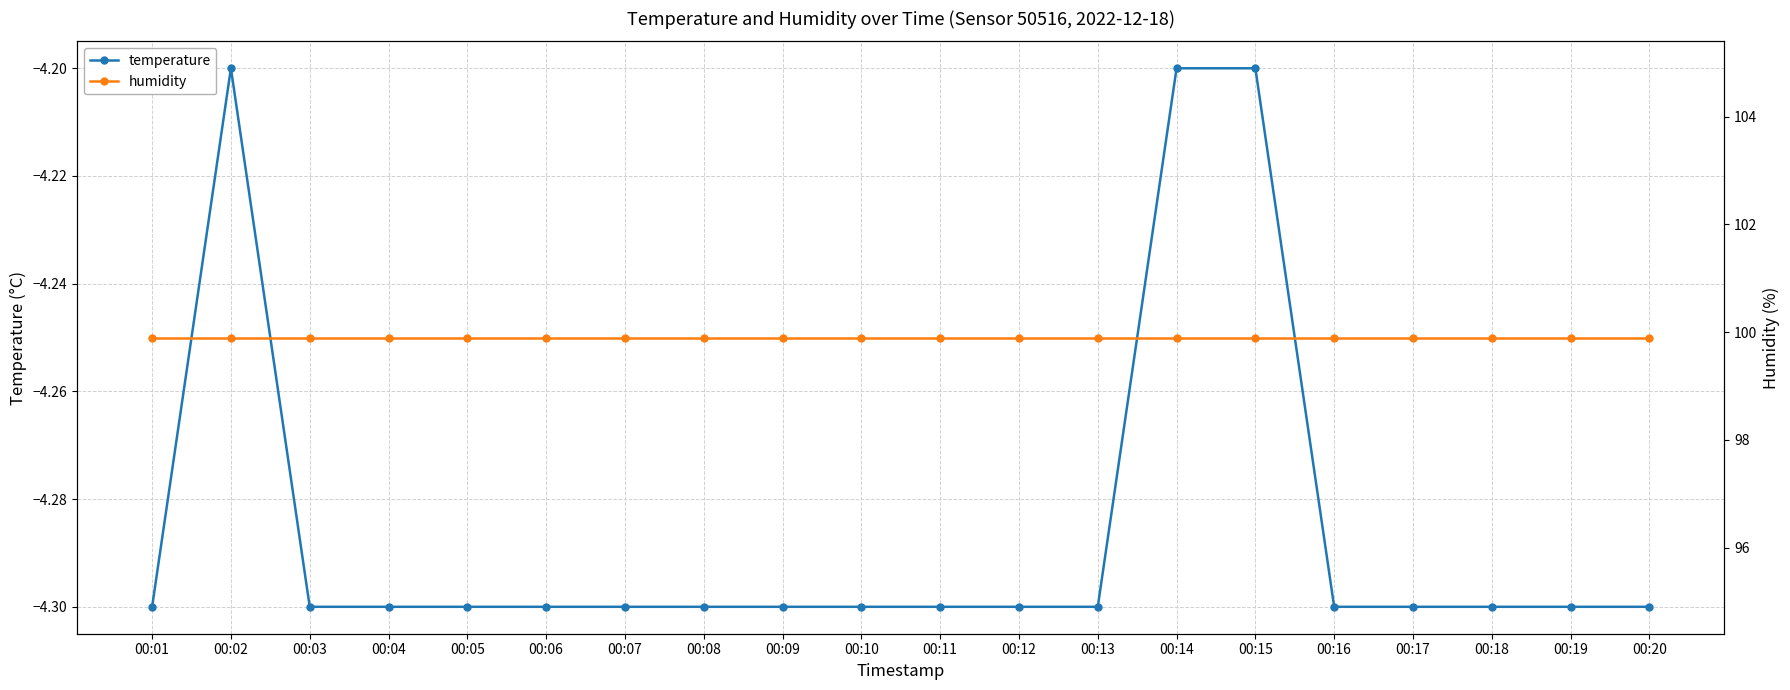

What is the sum of all humidity values?

1998.0